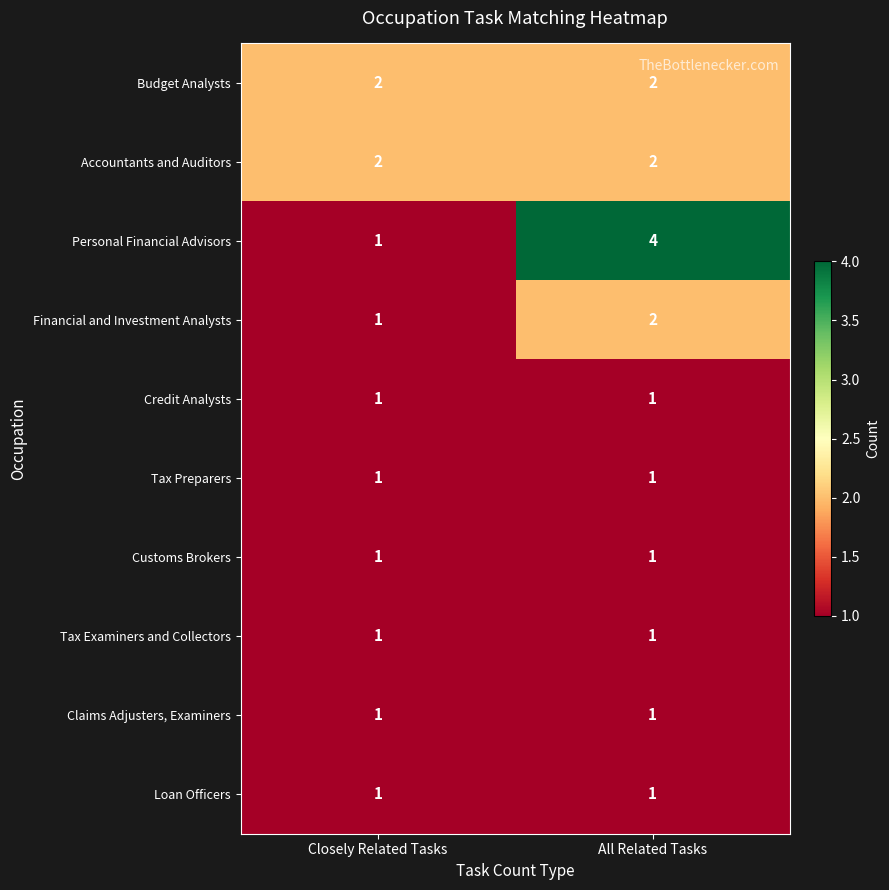

True or false: Tax Preparers has a value of 0 at Closely Related Tasks.

False